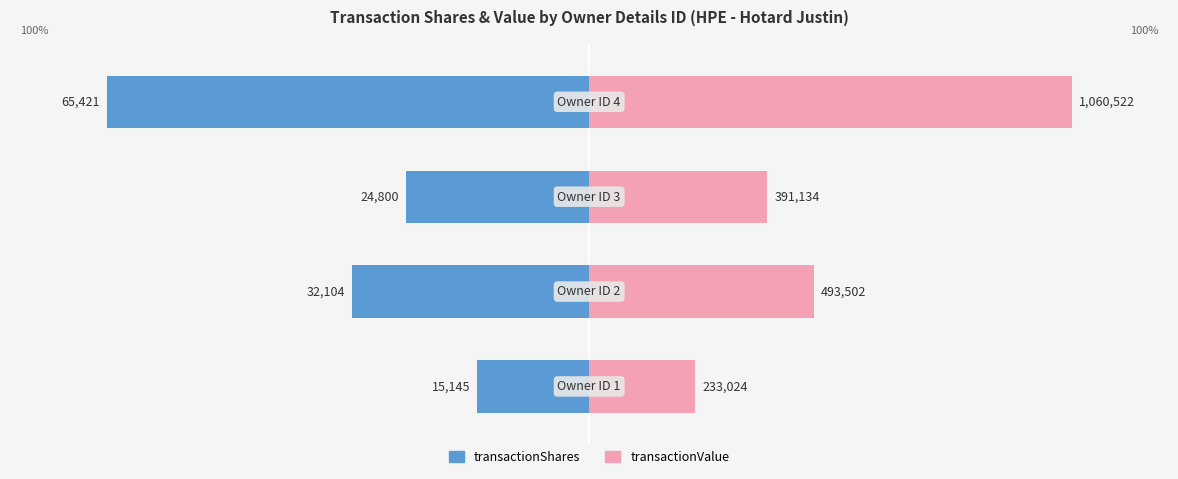

Reading left to right, what are all the values shown in this chart?

transactionShares: -23.2	-49.1	-37.9	-100.0
transactionValue: 22.0	46.5	36.9	100.0